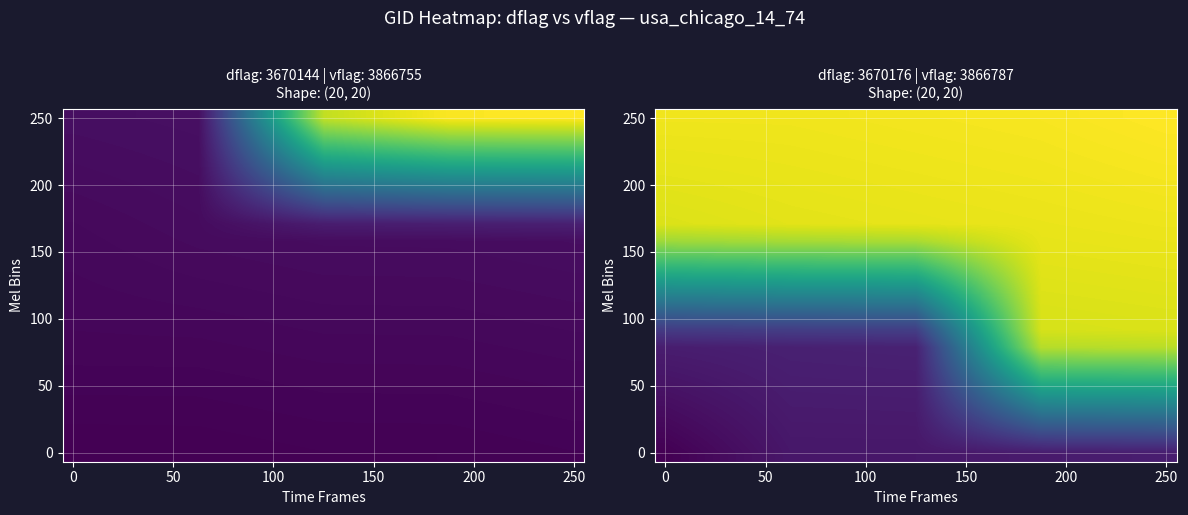

At which category is the sum across all series the highest?

250